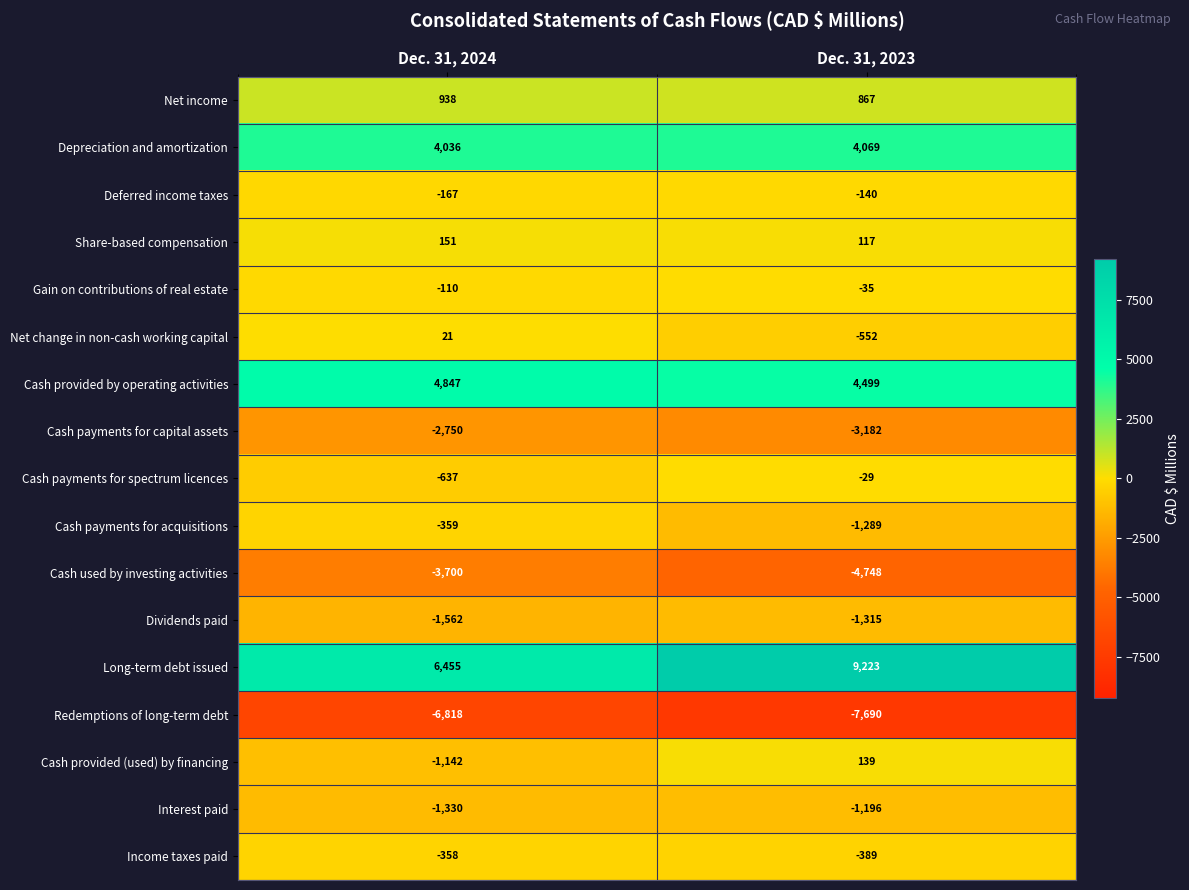

What is the smallest value displayed?

-7690